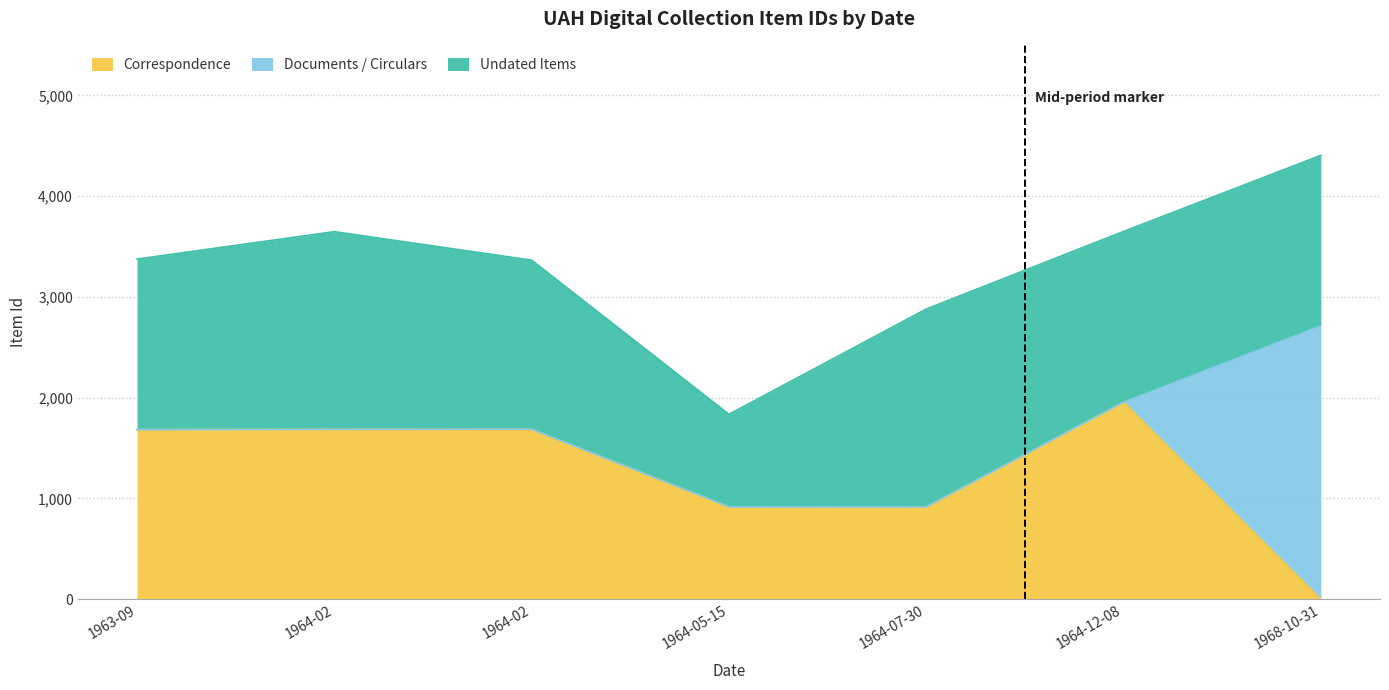

Which series has the largest range (max minus min)?

Documents / Circulars